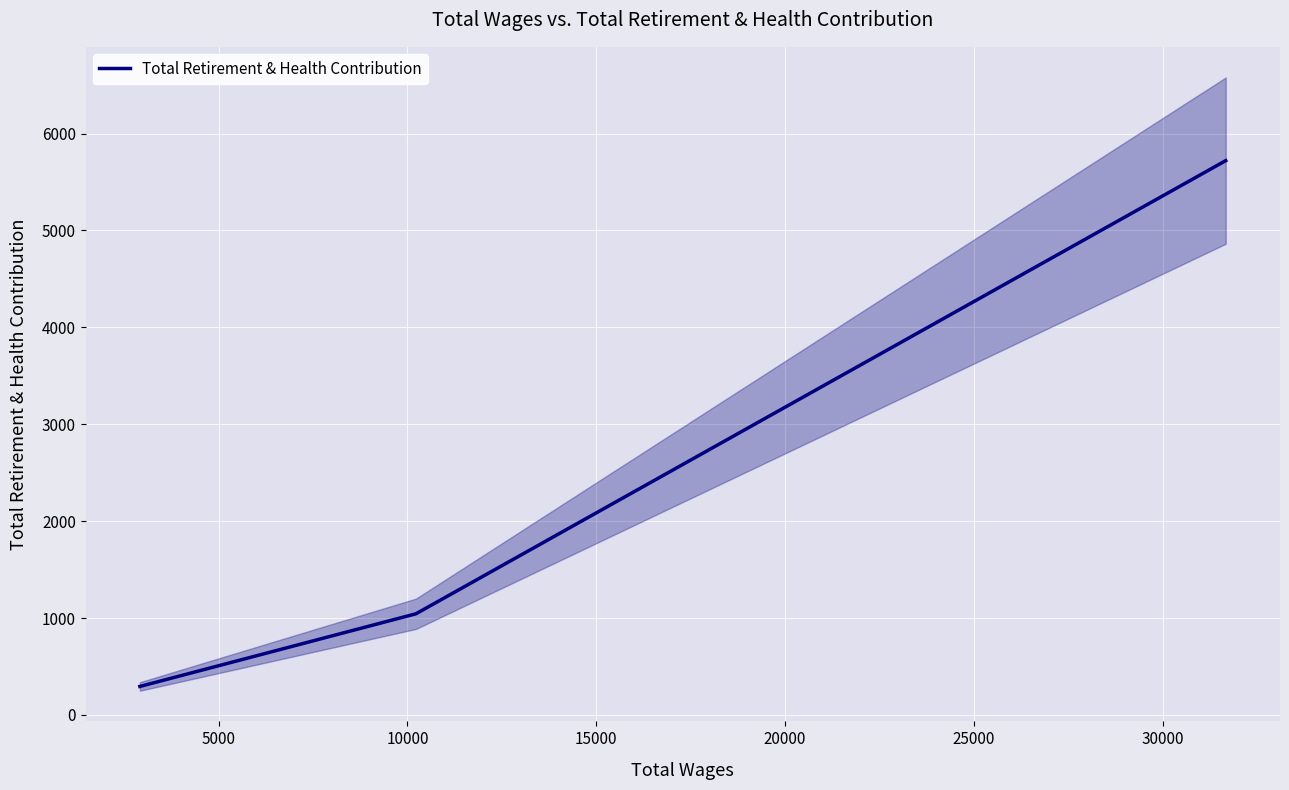

At which label is the value closest to 3007?

5000